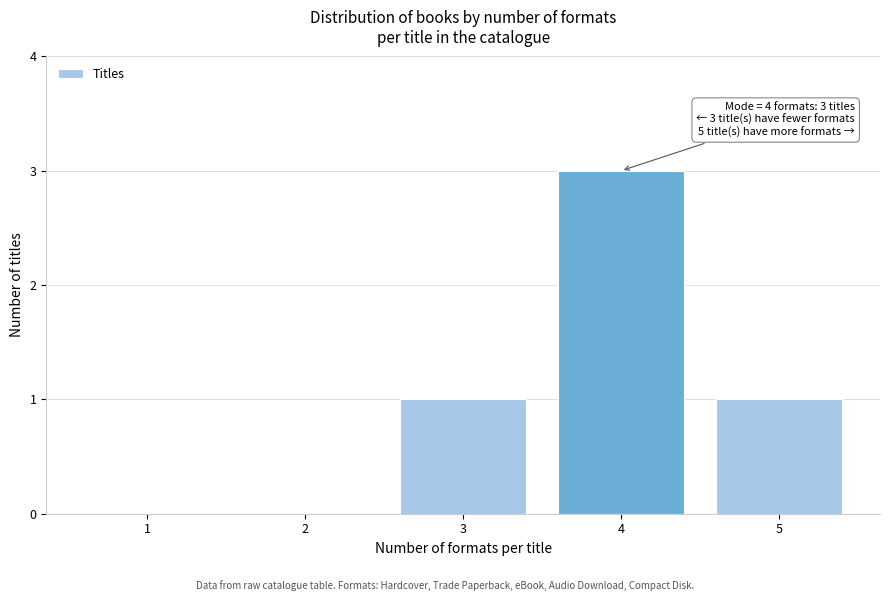

Reading left to right, extract all data points from this chart.

1=0	2=0	3=1	4=3	5=1